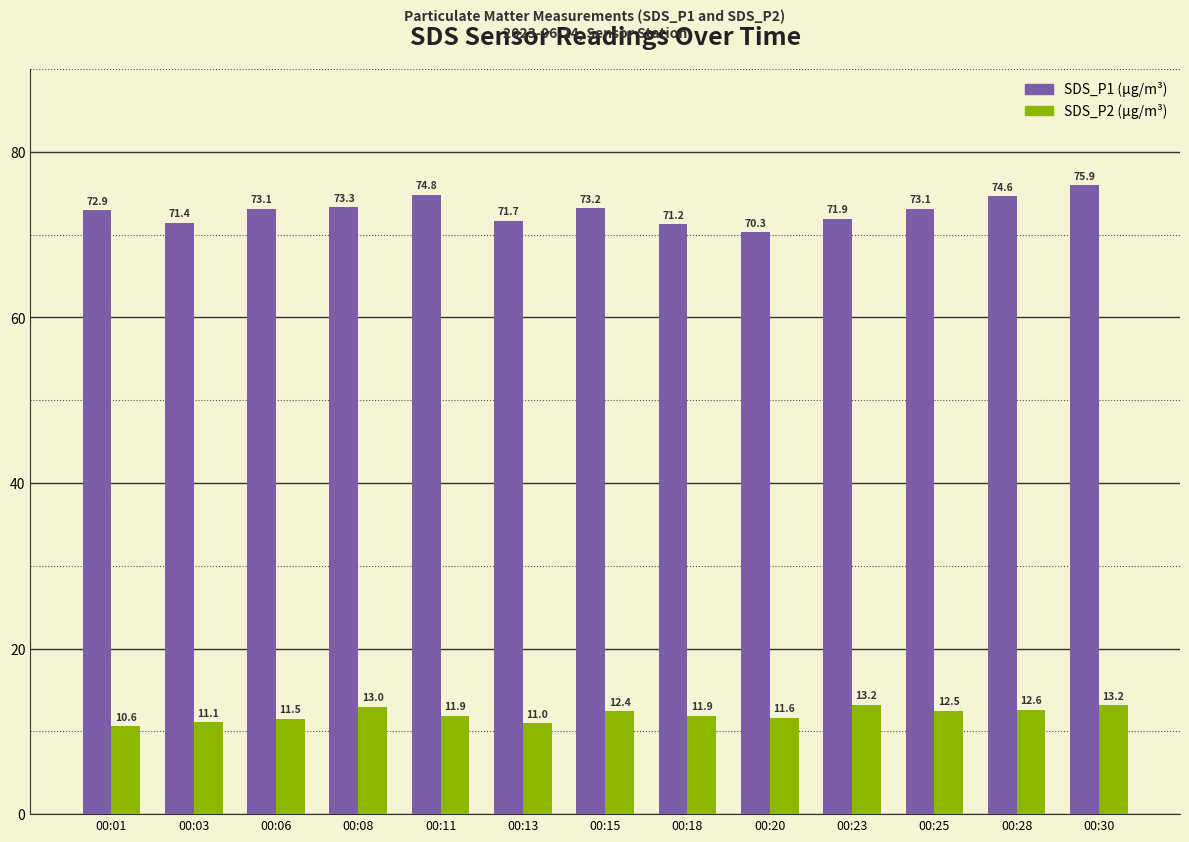

Which label corresponds to the largest value in the chart?

00:30